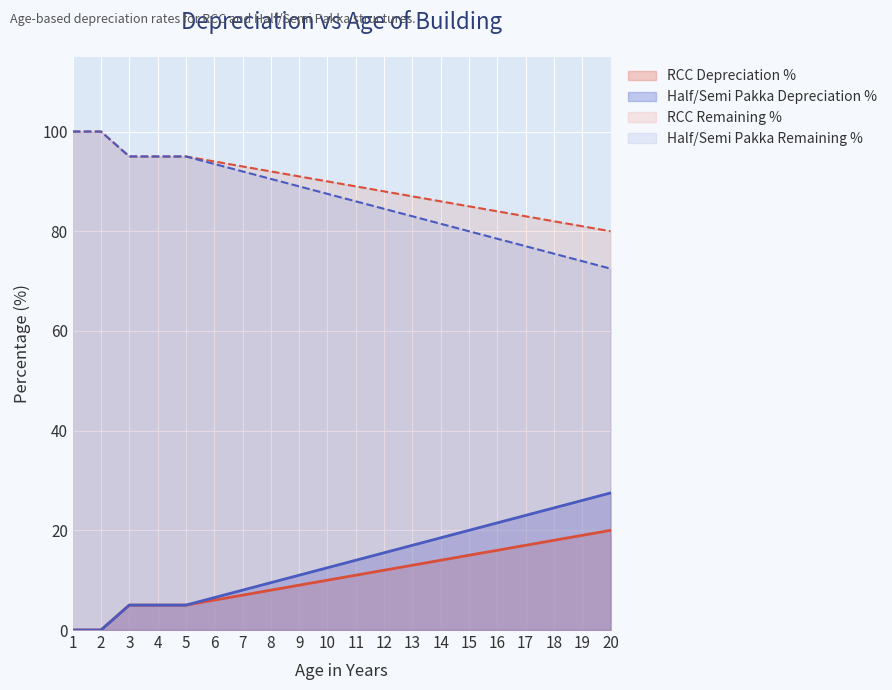

How many lines are shown in the chart?

4